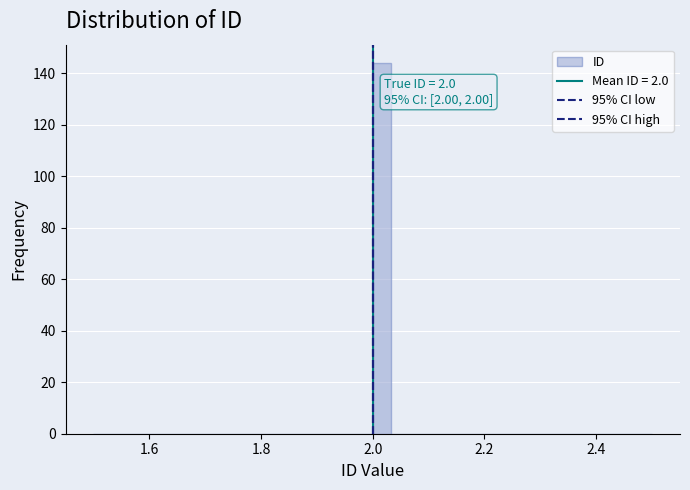

Around what value on the x-axis is the tallest bar? Give the approximate position of its centre, as read against the axis.

2.02